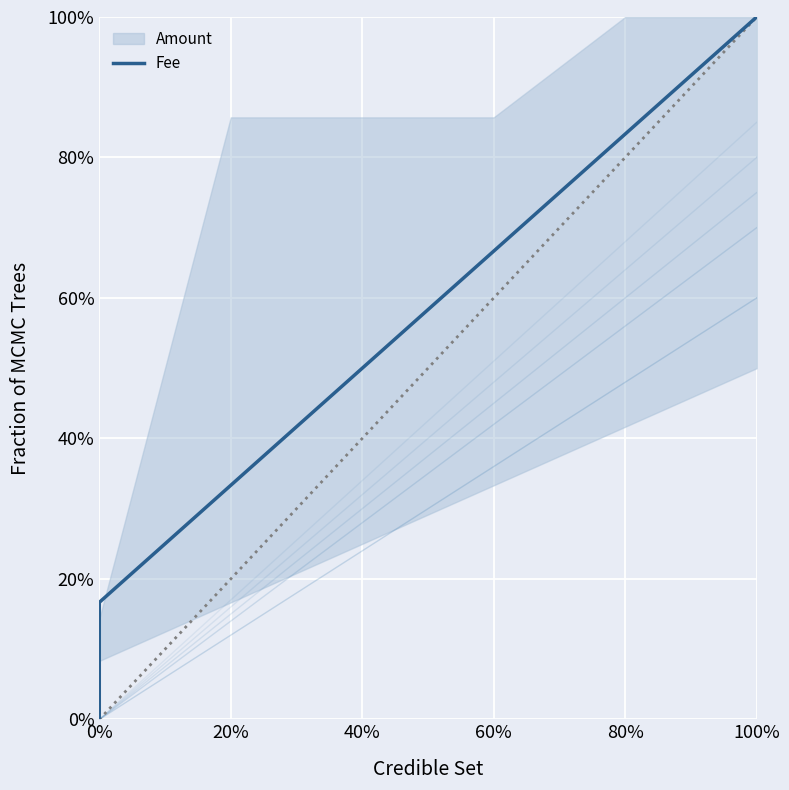

What is the sum of all values?

3.5